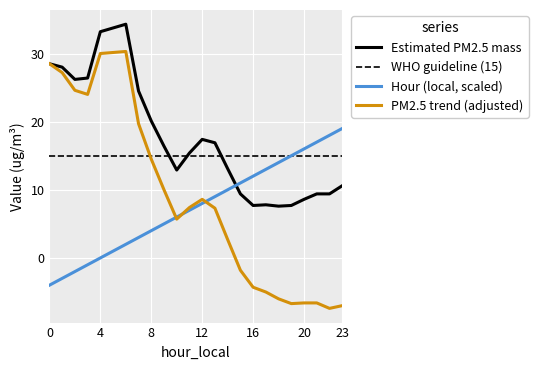

List the labels in order of Hour (local) value, largest first.

23, 22, 21, 20, 19, 18, 17, 16, 15, 14, 13, 12, 11, 10, 9, 8, 7, 6, 4, 3, 2, 1, 0